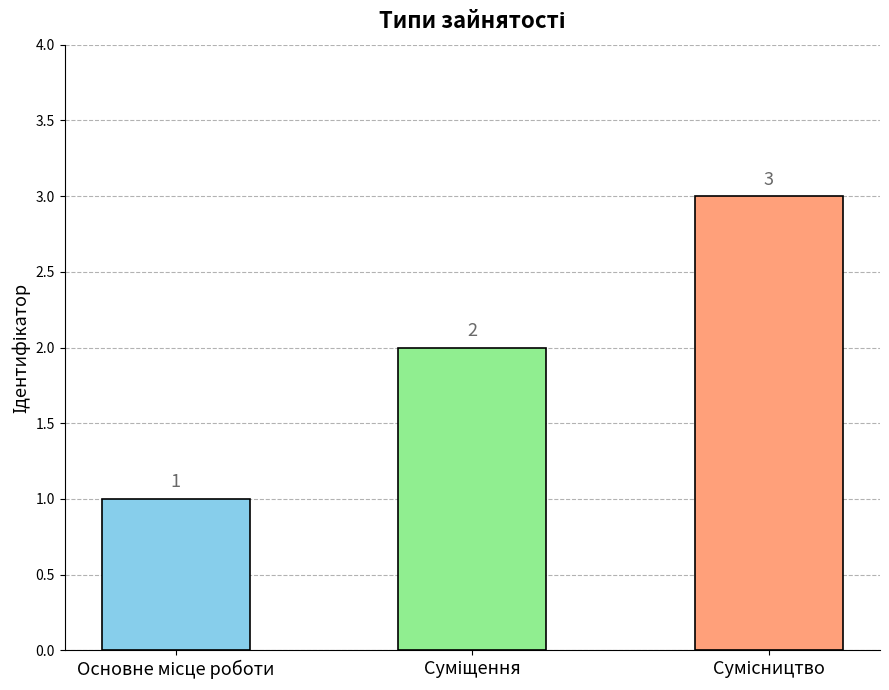

What is the sum of all values?

6